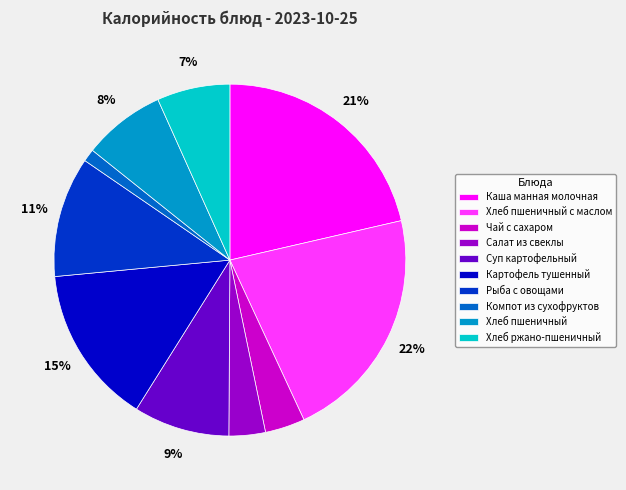

Is it true that Суп картофельный is 17% of the pie?

False